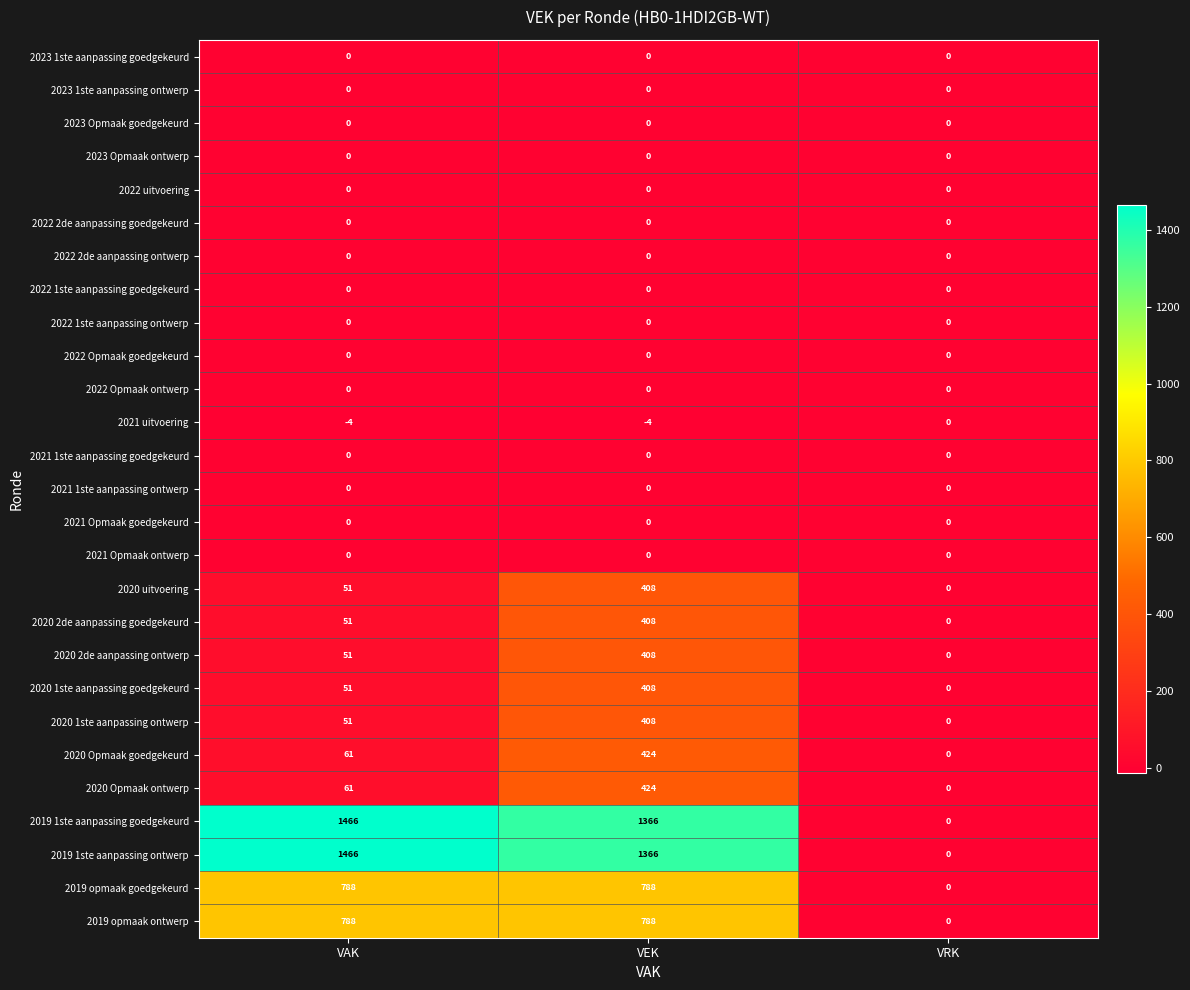

Which category has the highest value across all series?

VAK